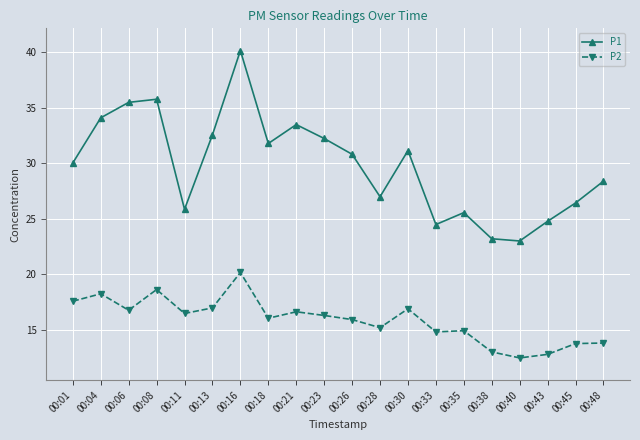

Between 00:08 and 00:35, which series saw the biggest shift?

P1